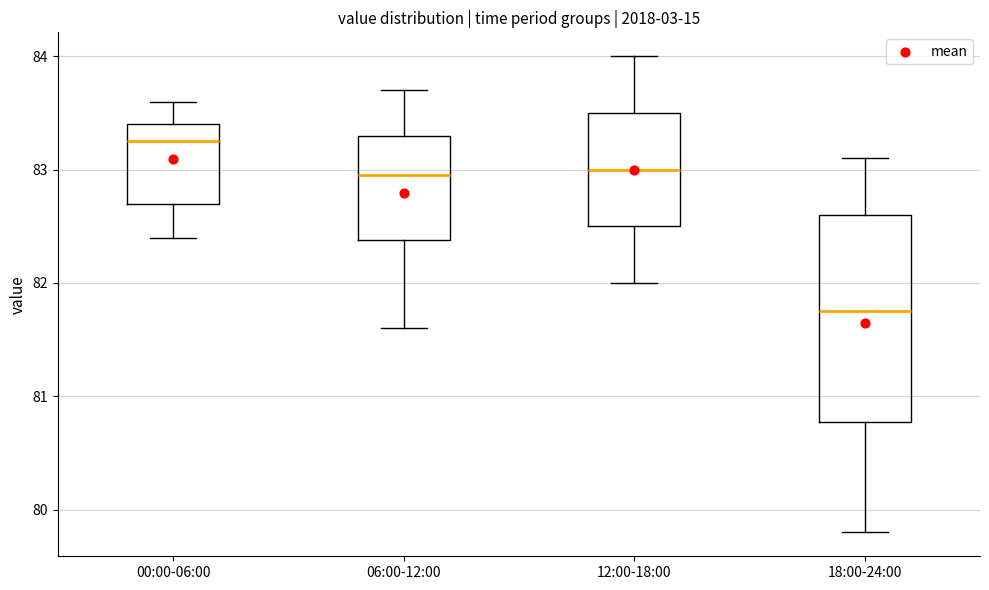

Reading left to right, read every box against the y-axis: the position of its median line, the range the box covers, and the ends of its whiskers. The values are not printed on the chart, so give them approximately, as read against the axis.

00:00-06:00: median 83.3, box 82.7 to 83.4, whiskers 82.4 to 83.6
06:00-12:00: median 83.0, box 82.4 to 83.3, whiskers 81.6 to 83.7
12:00-18:00: median 83.0, box 82.5 to 83.5, whiskers 82.0 to 84.0
18:00-24:00: median 81.8, box 80.8 to 82.6, whiskers 79.8 to 83.1